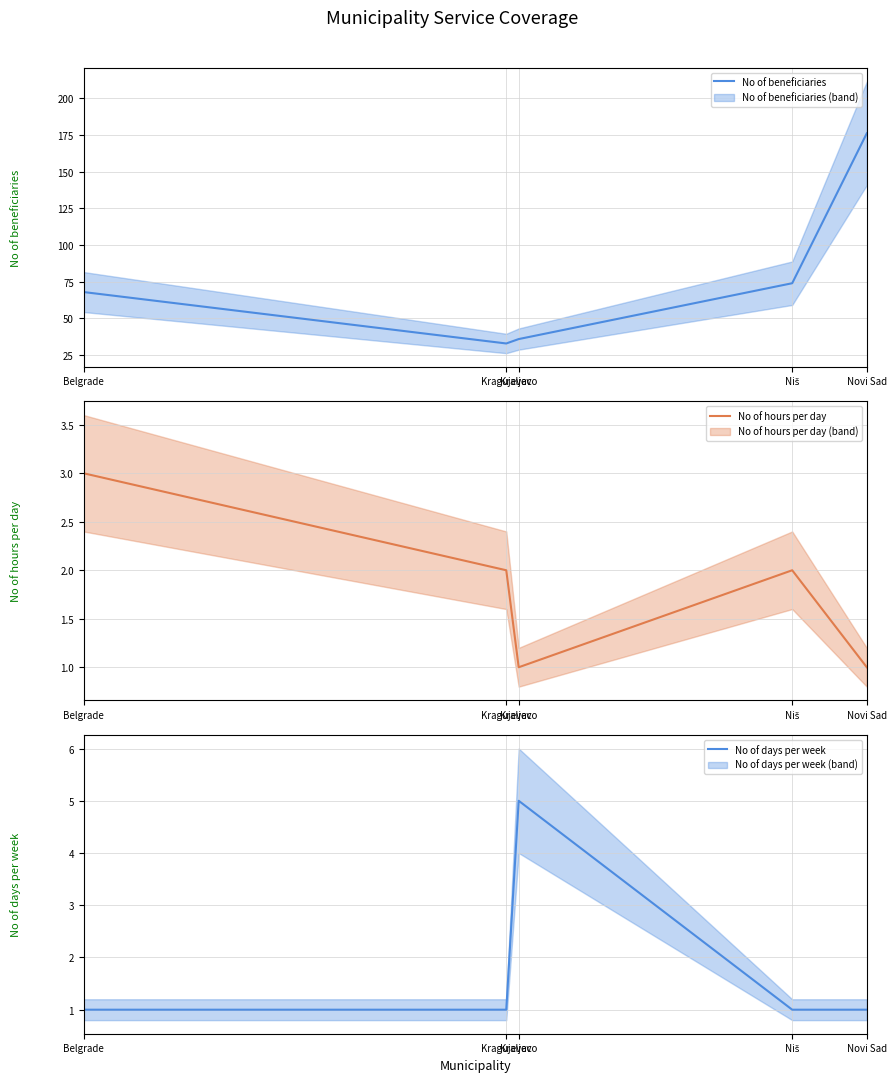

How many interior local peaks does the No of hours per day series have?

1